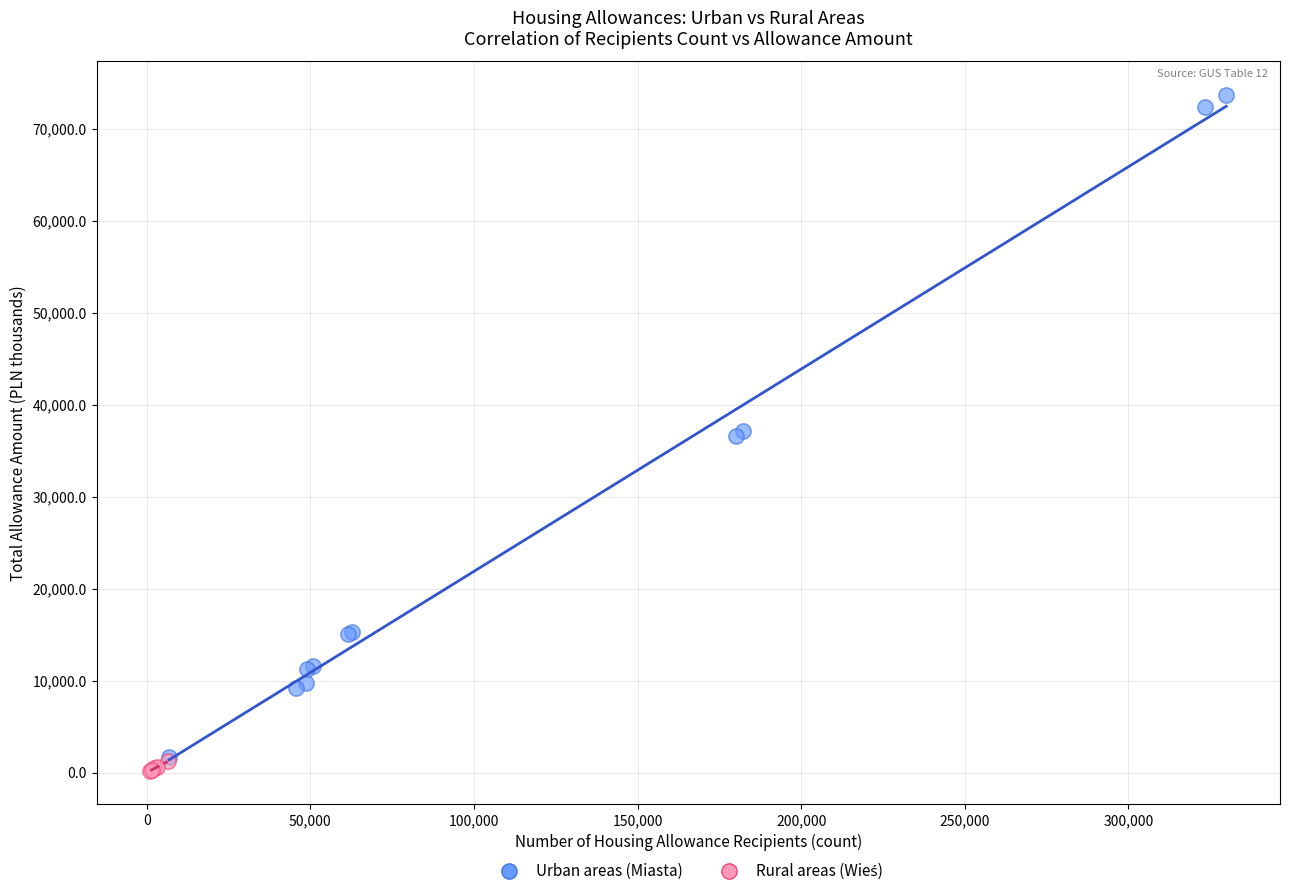

Which series has the widest spread of Y values?

Urban areas (Miasta)